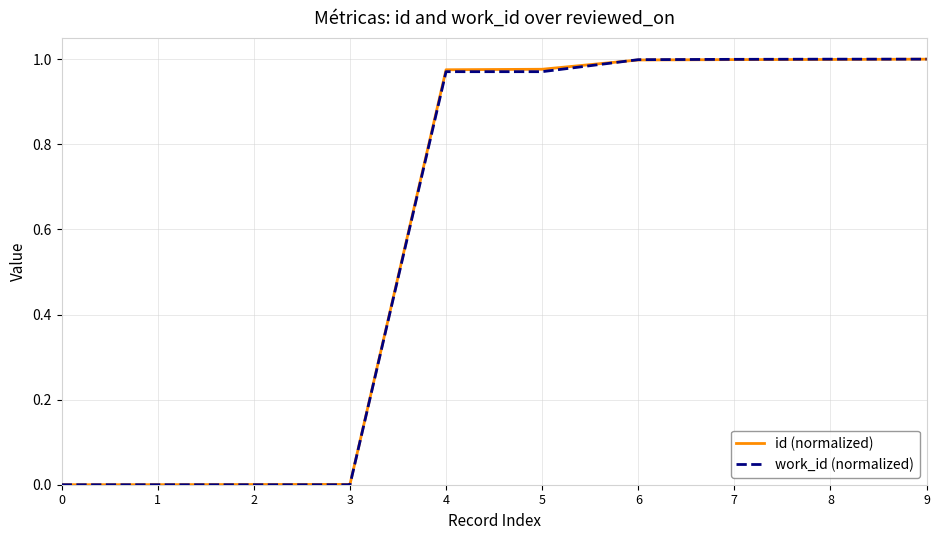

What is the total value across all series at 7?

2.0